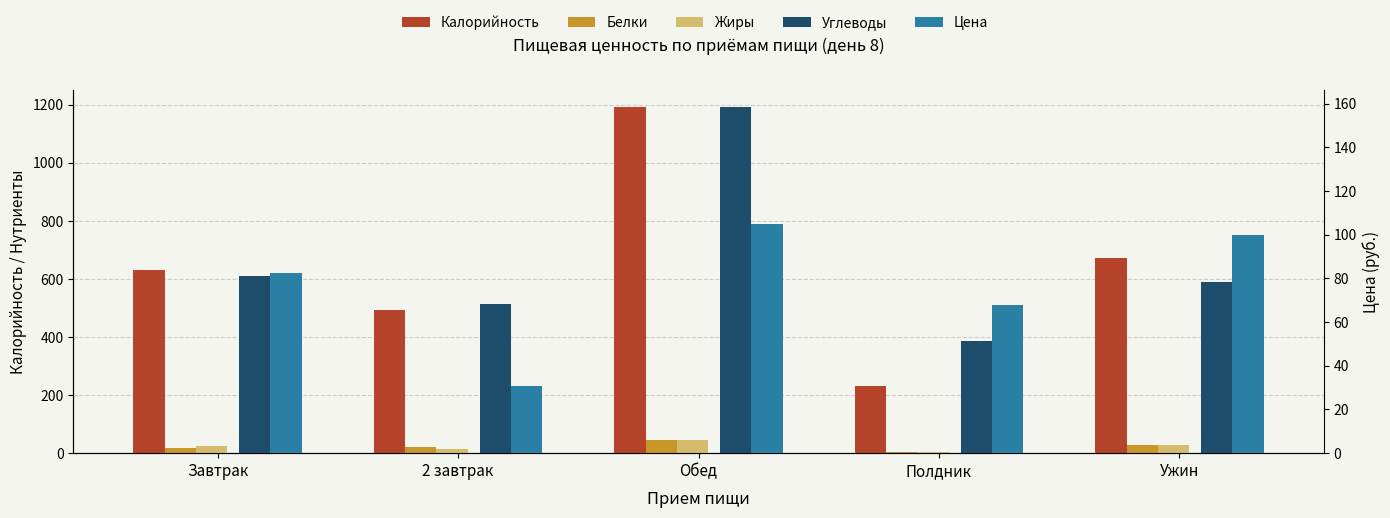

What is the minimum value for Белки?

4.7